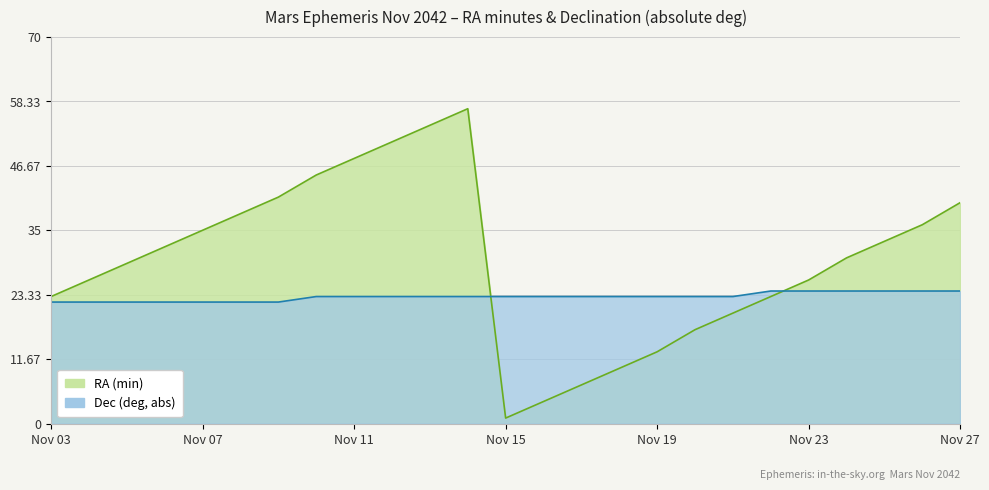

Where is the first local minimum for RA (min)?

Nov 15